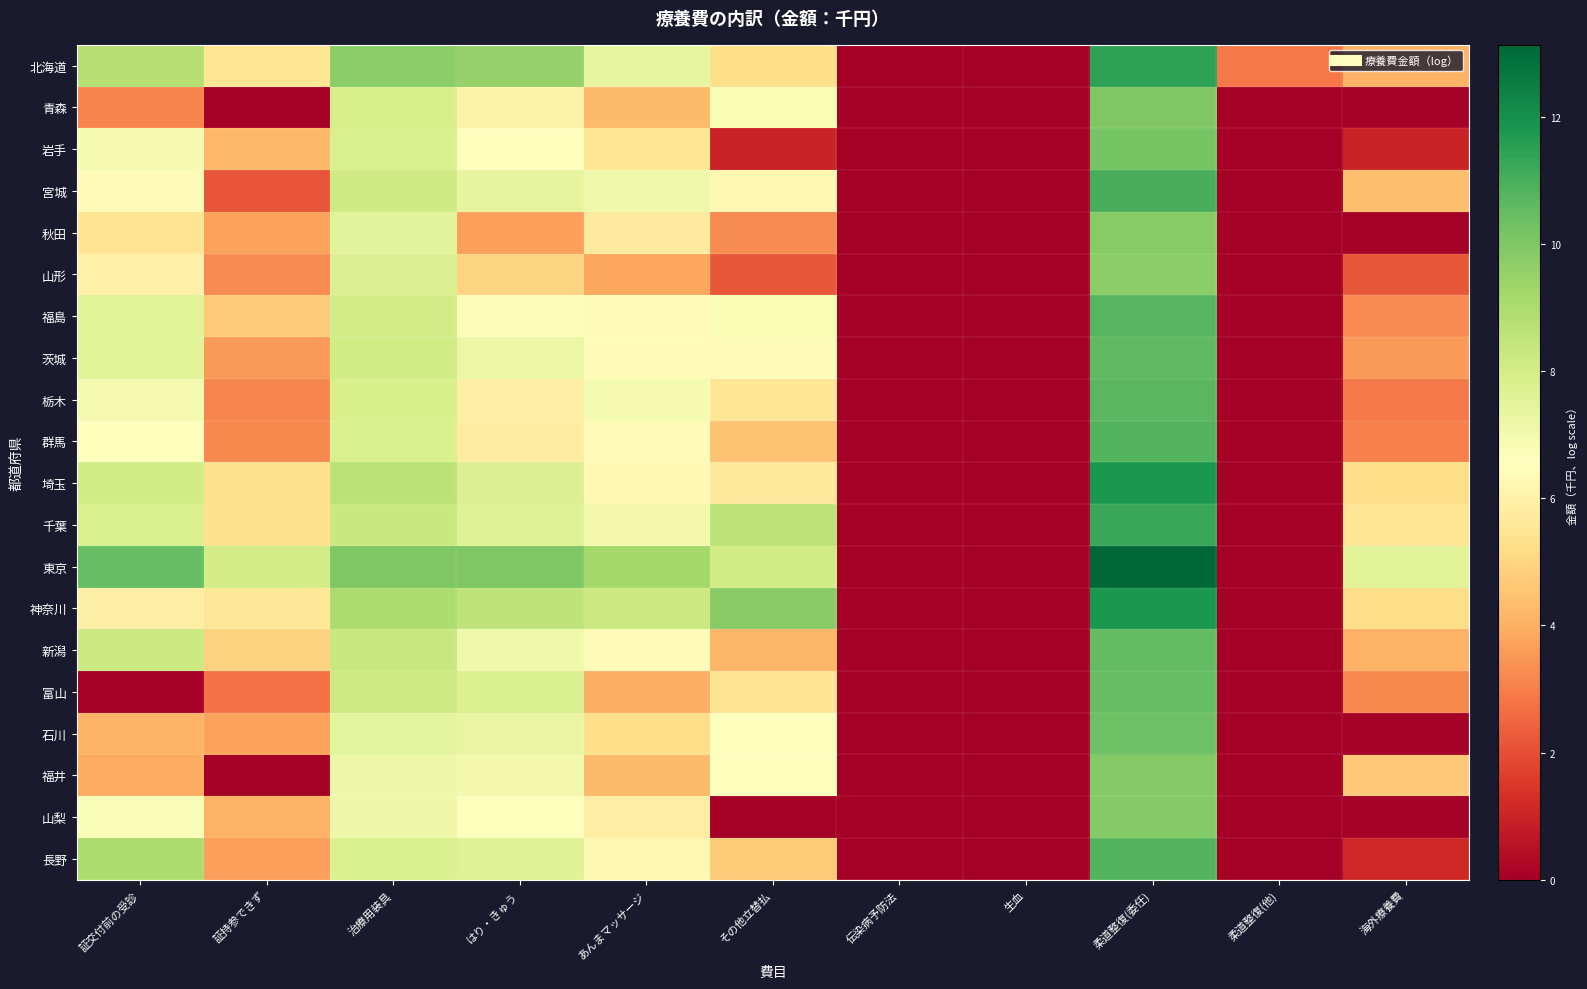

What is the spread (max minus min) of values at はり・きゅう?

6.3